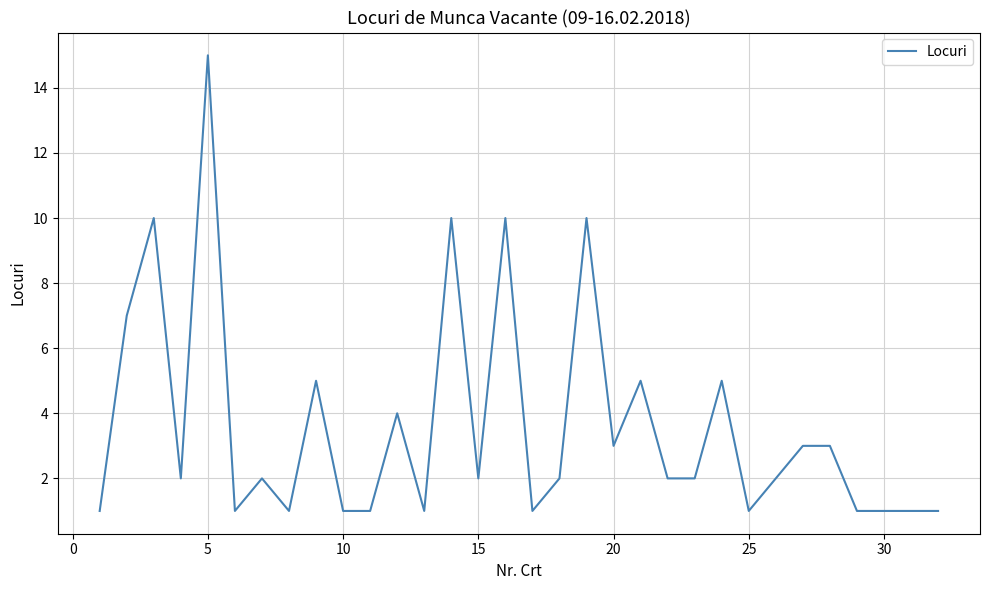

Is this an area chart (filled region under the line)?

No